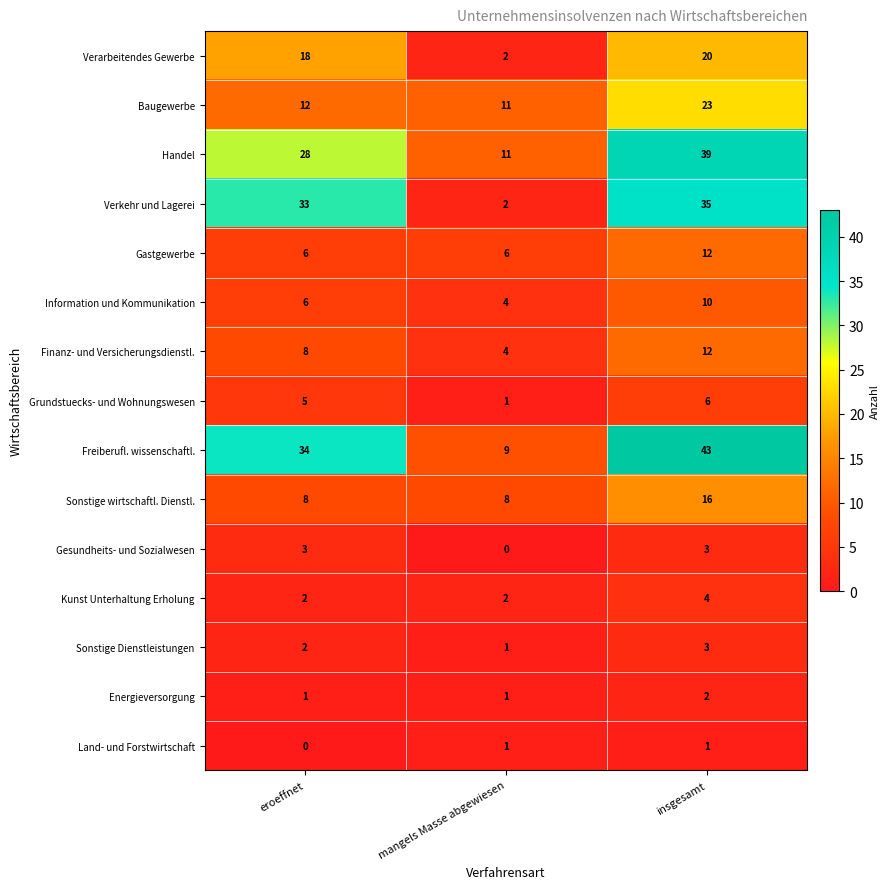

Which category has the highest value in the Handel series?

insgesamt